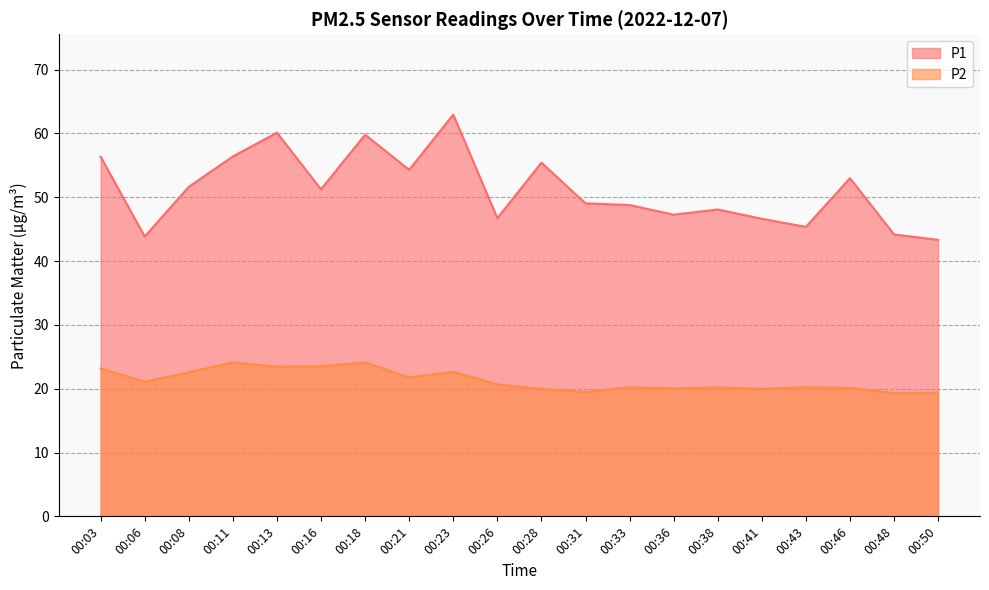

True or false: P1 has a value of 51.2 at 00:16.

True